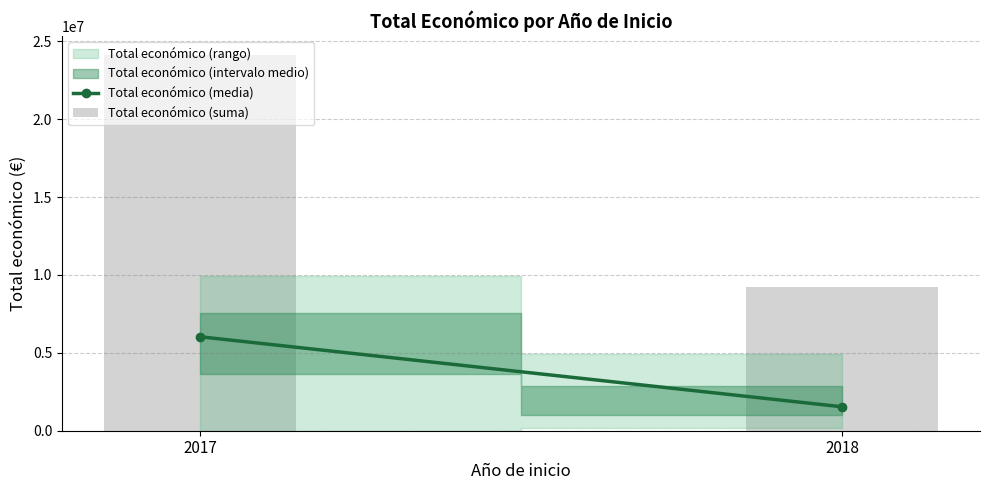

Read the value at 2018, to the nearest 50.

9220350